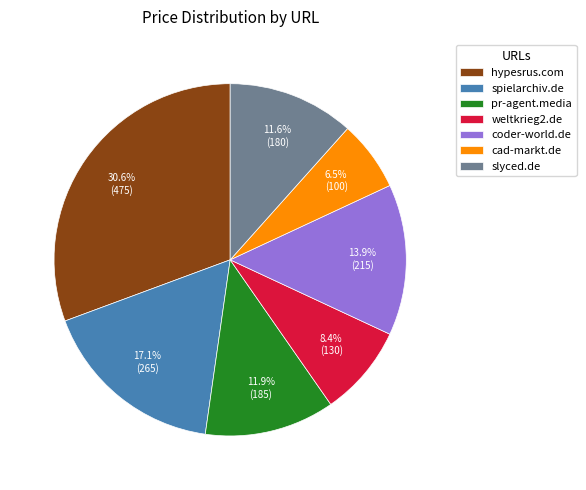

What portion of the pie excludes coder-world.de?

86.1%